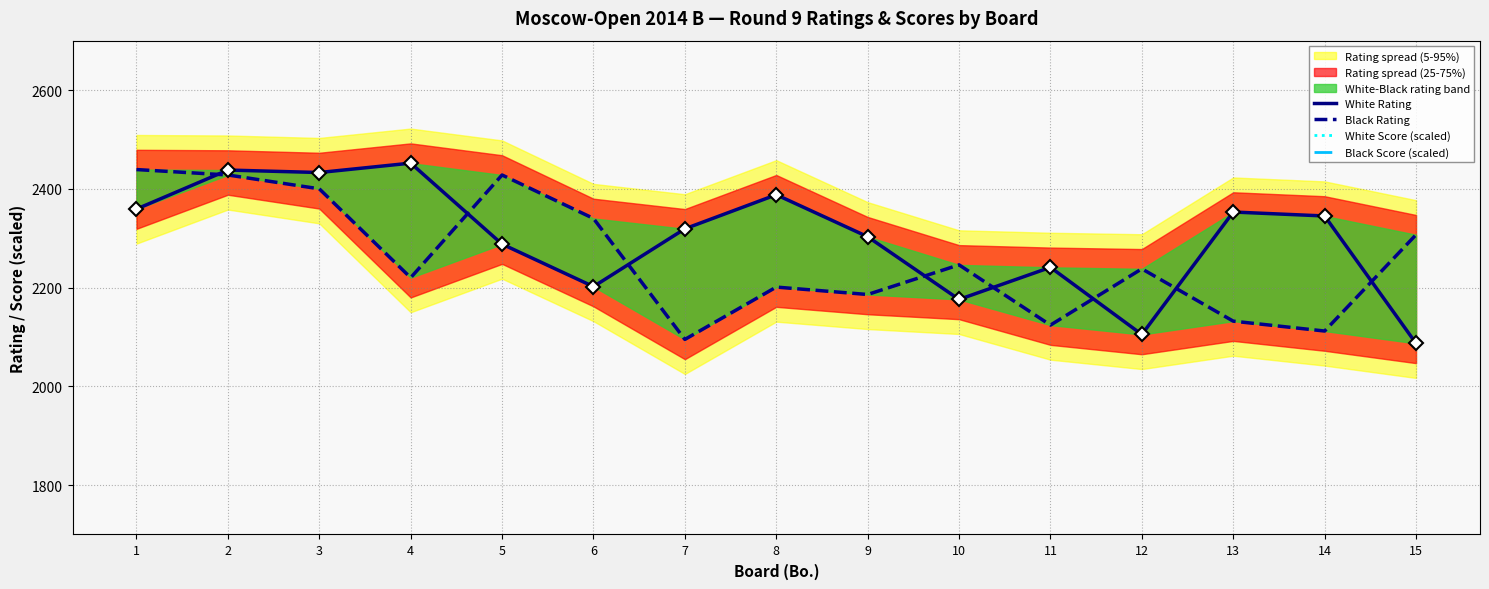

At which category is the sum across all series the highest?

2